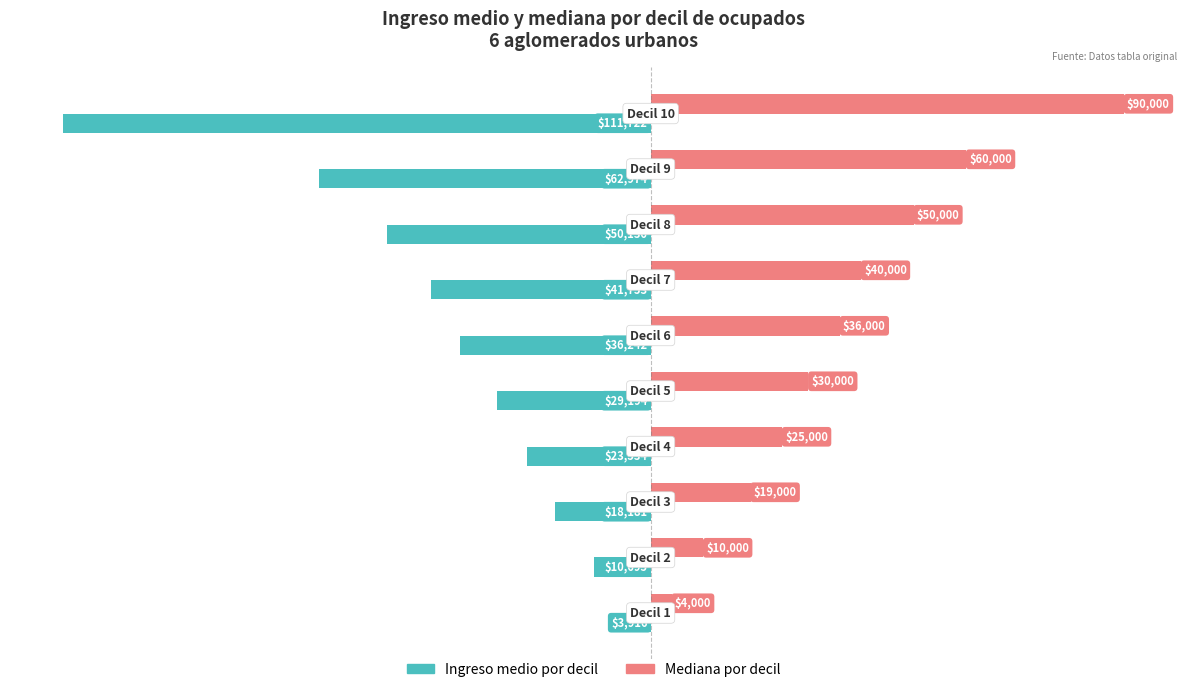

What are all the series names shown in the legend?

Ingreso medio por decil, Mediana por decil